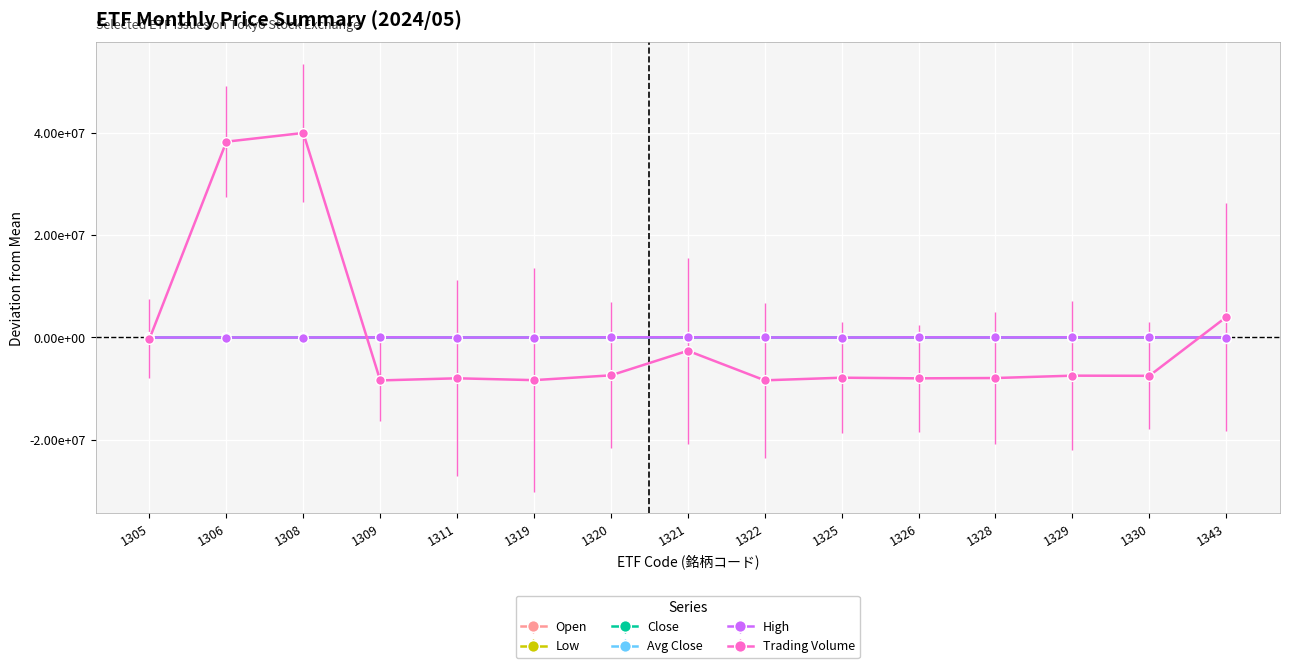

Where do High and Open first cross each other?

1308 and 1309